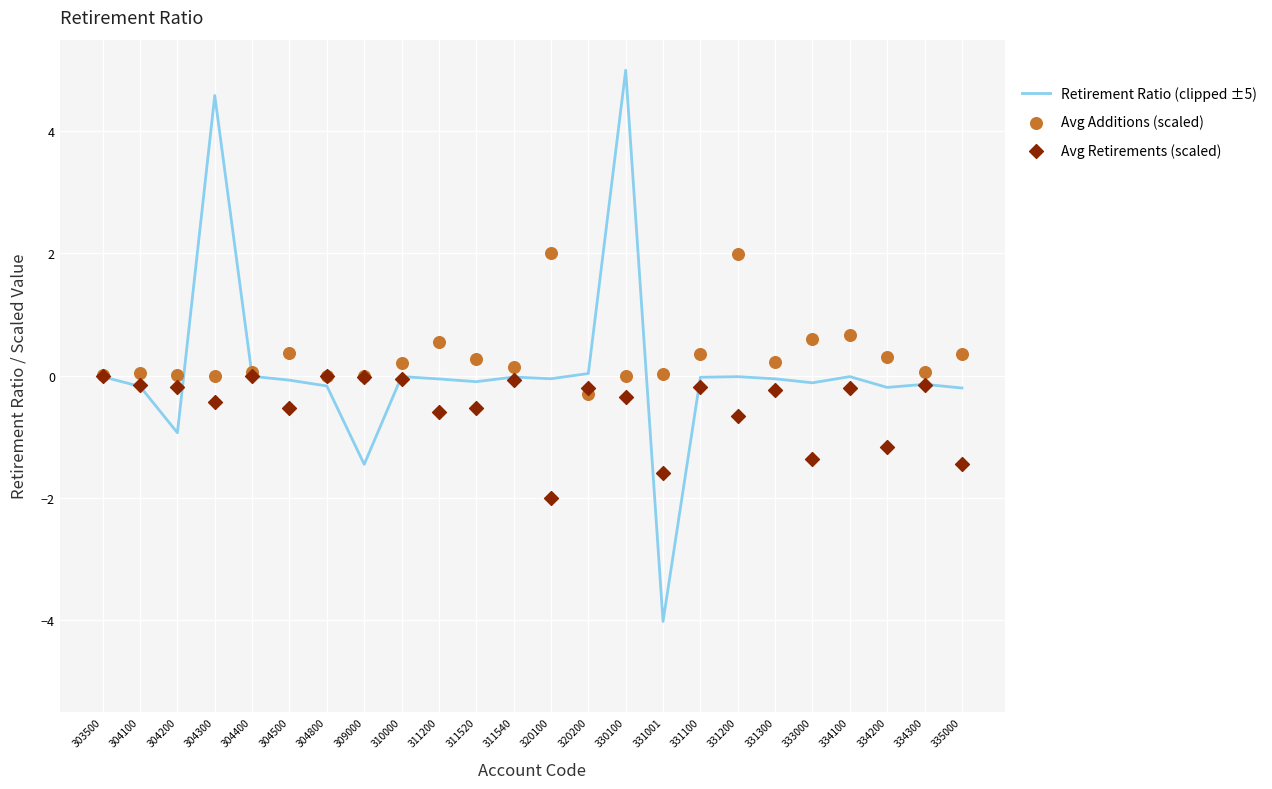

Which series has the largest total across all categories?

Avg Additions (scaled)